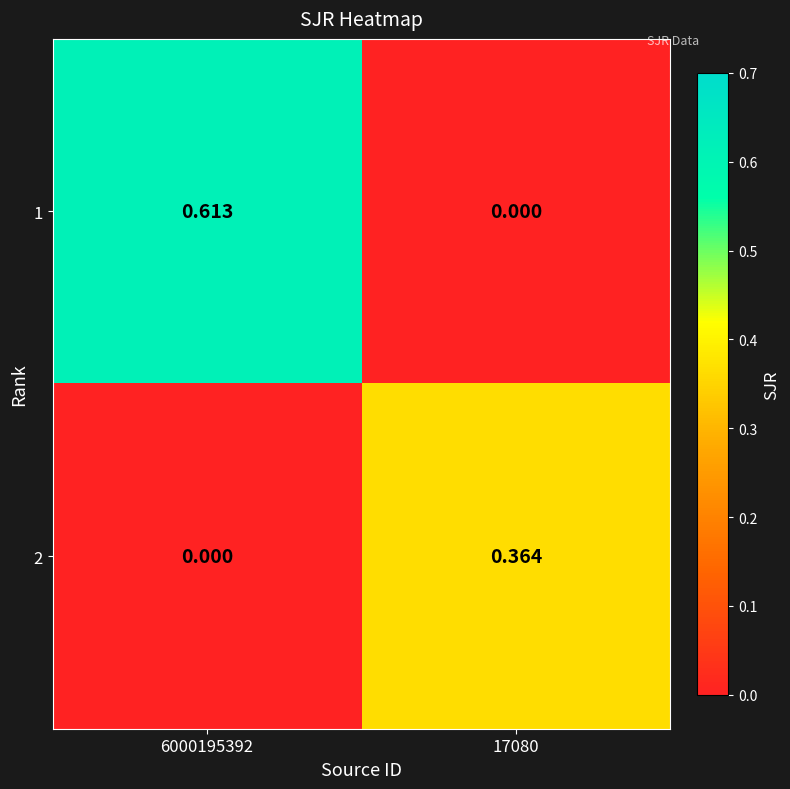

Which series has the largest total across all categories?

1